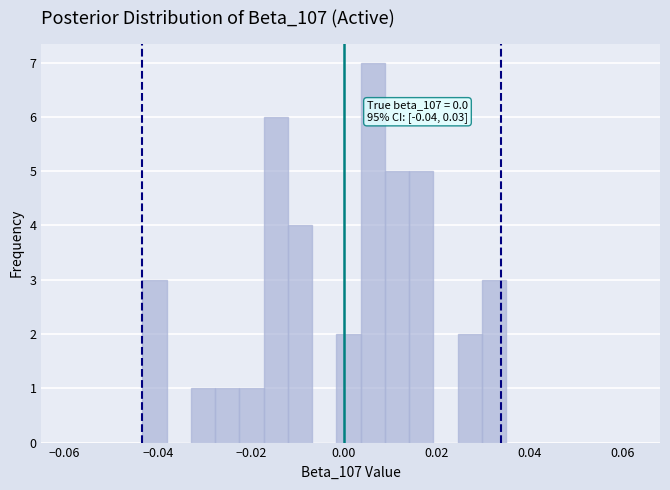

Read against the x-axis, roughly where is the centre of the tallest bar?

0.006